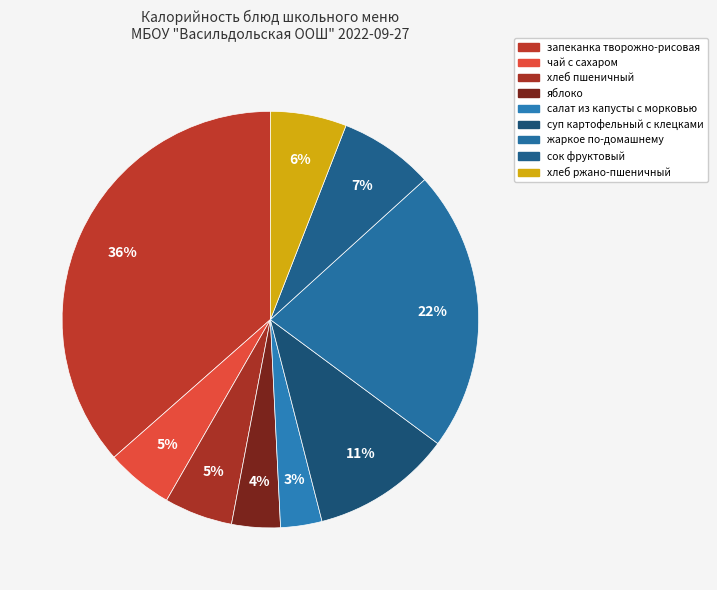

Approximately how many times larger is the value at хлеб пшеничный compared to чай с сахаром?

1.0